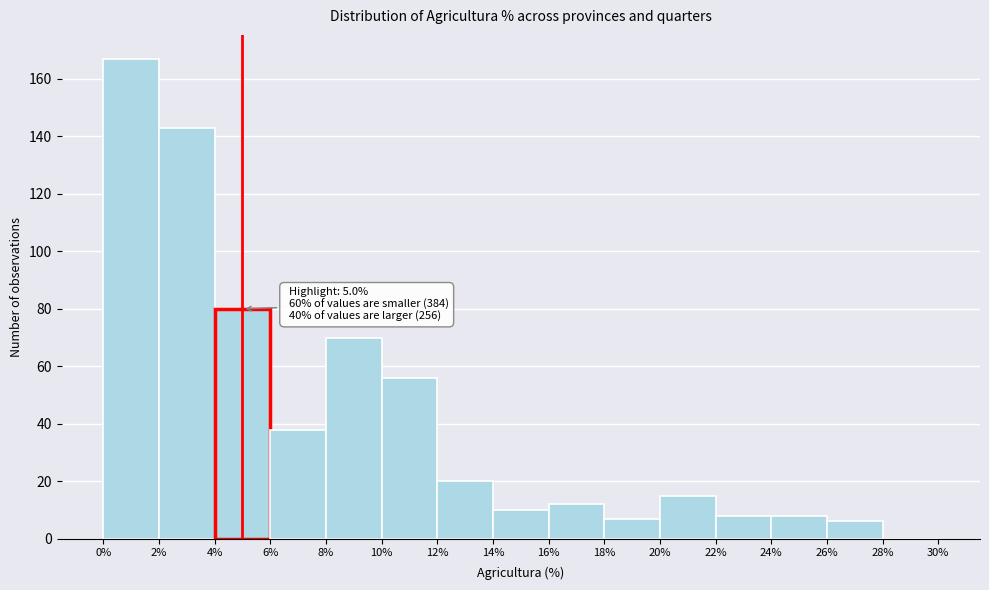

Over which range of the x-axis is the bar tallest?

0% to 2%